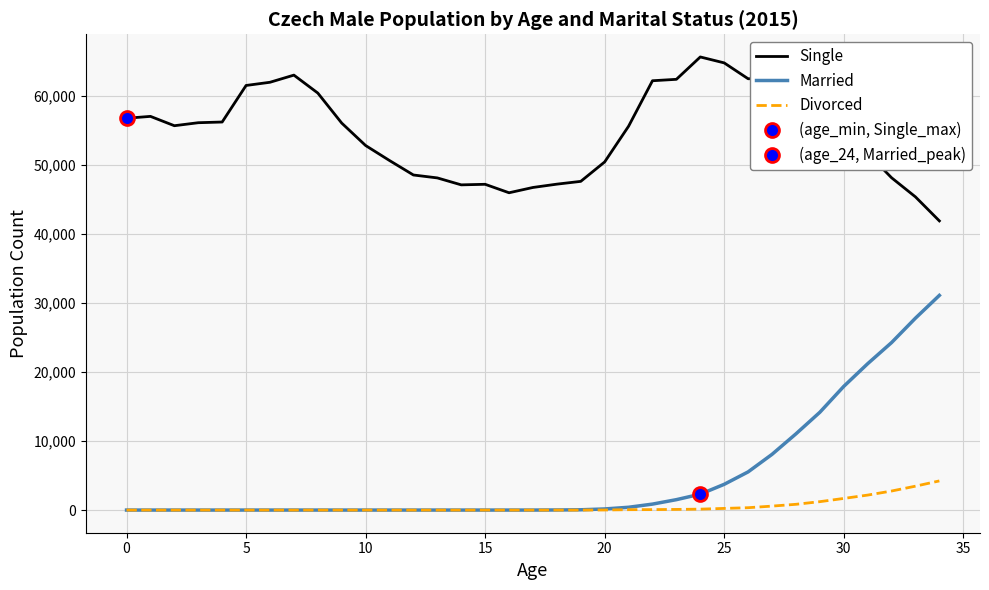

What is the highest value of the Single series?

65689